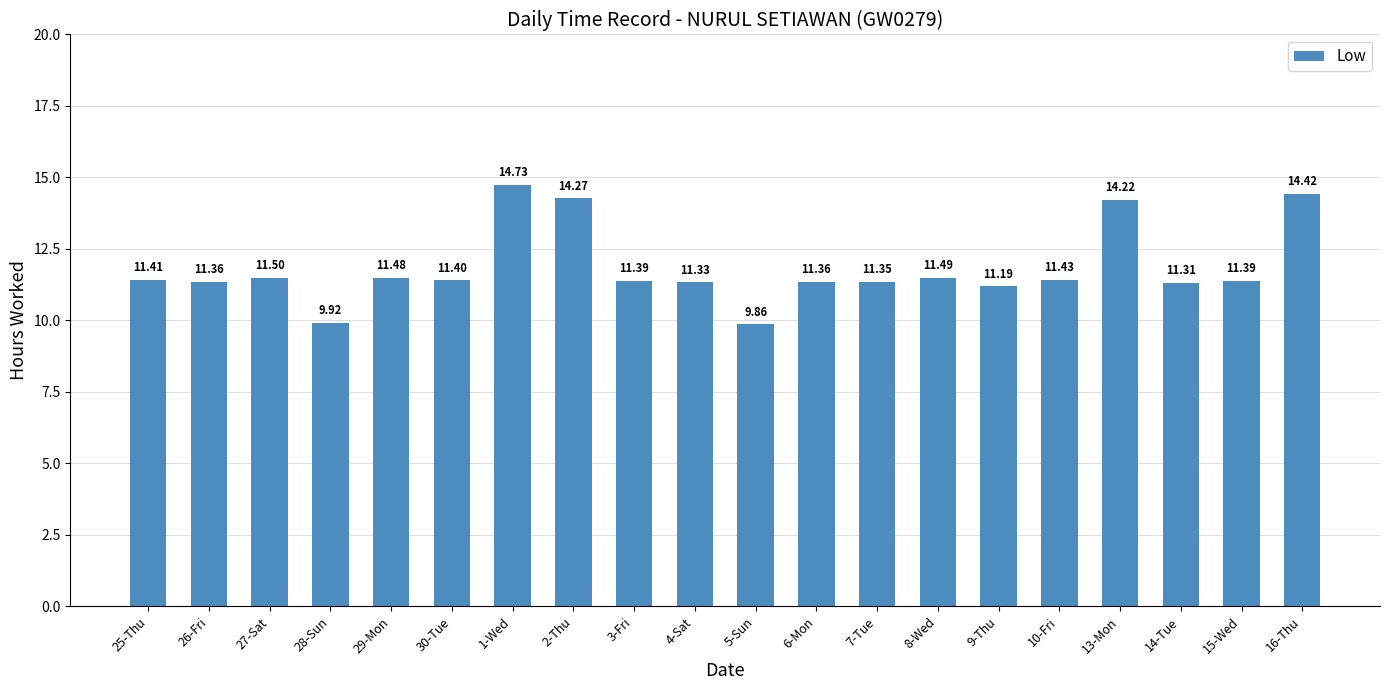

What is the difference between the values at 16-Thu and 30-Tue?

3.0